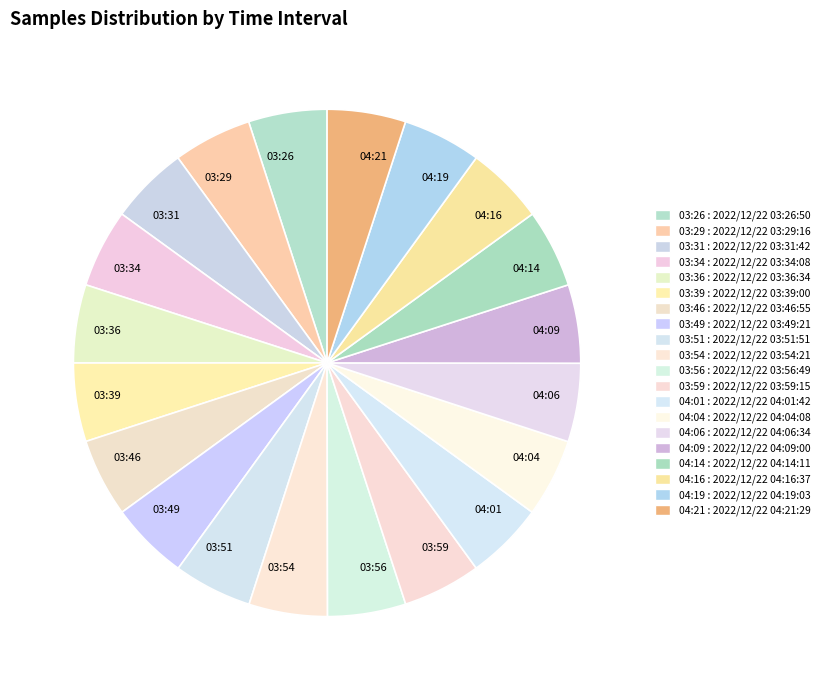

Approximately how many times larger is the value at 04:04 compared to 04:14?

1.0